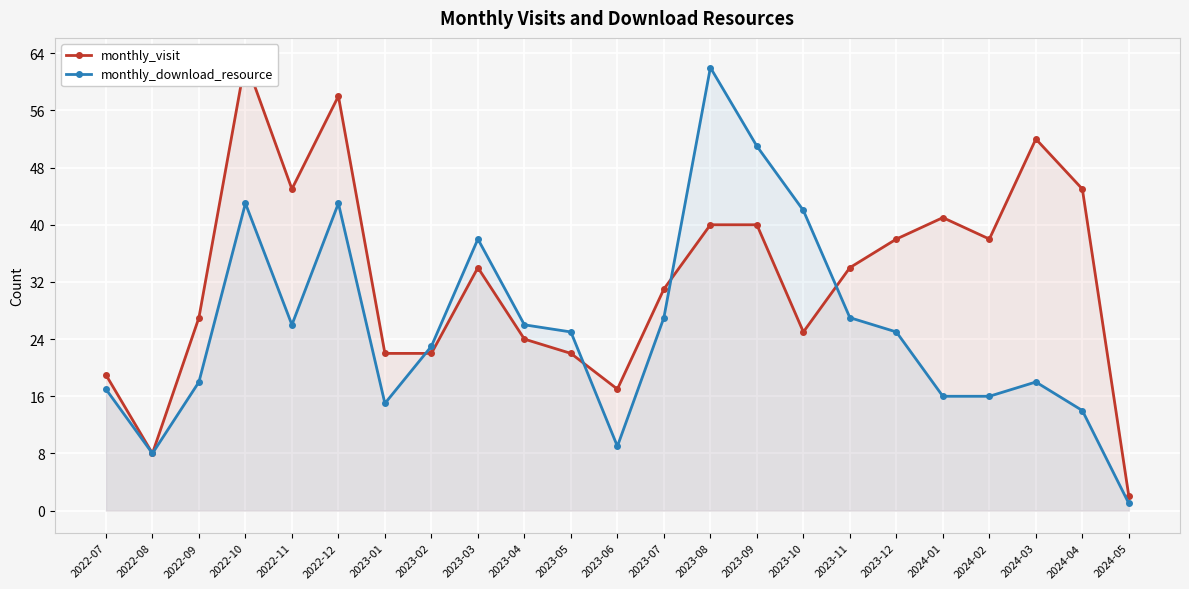

What is the difference between the highest and lowest values at 2023-10?

17